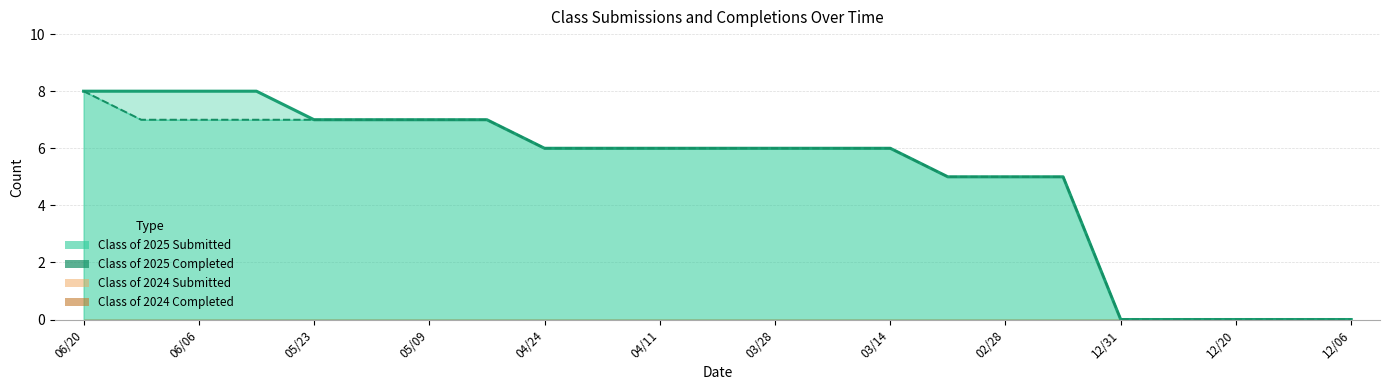

Which series has the largest total across all categories?

Class of 2025 Submitted